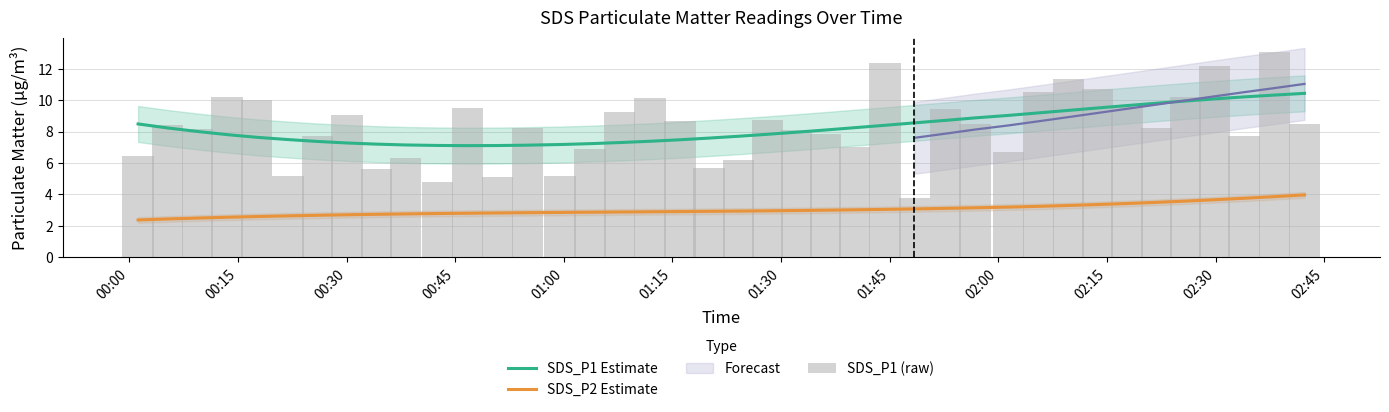

How many data points in SDS_P1 Estimate are above 8?

20